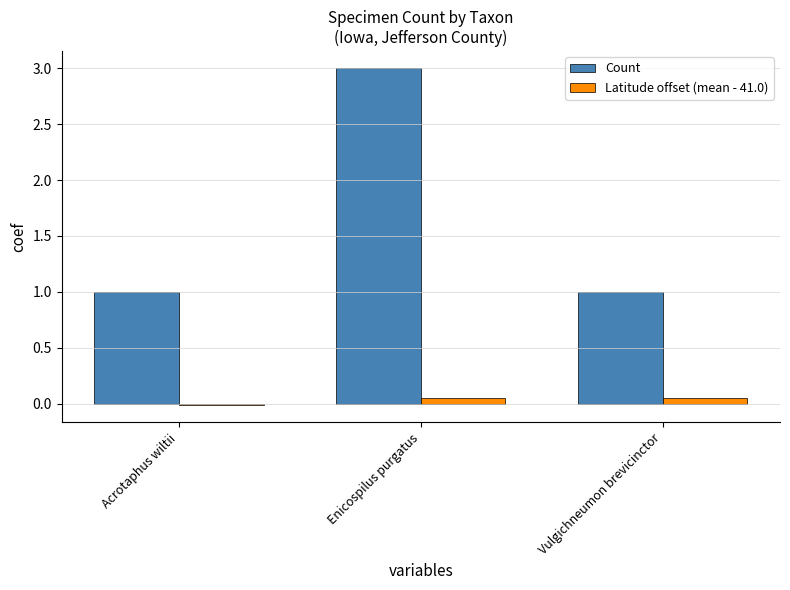

What position from the left is Enicospilus purgatus?

2